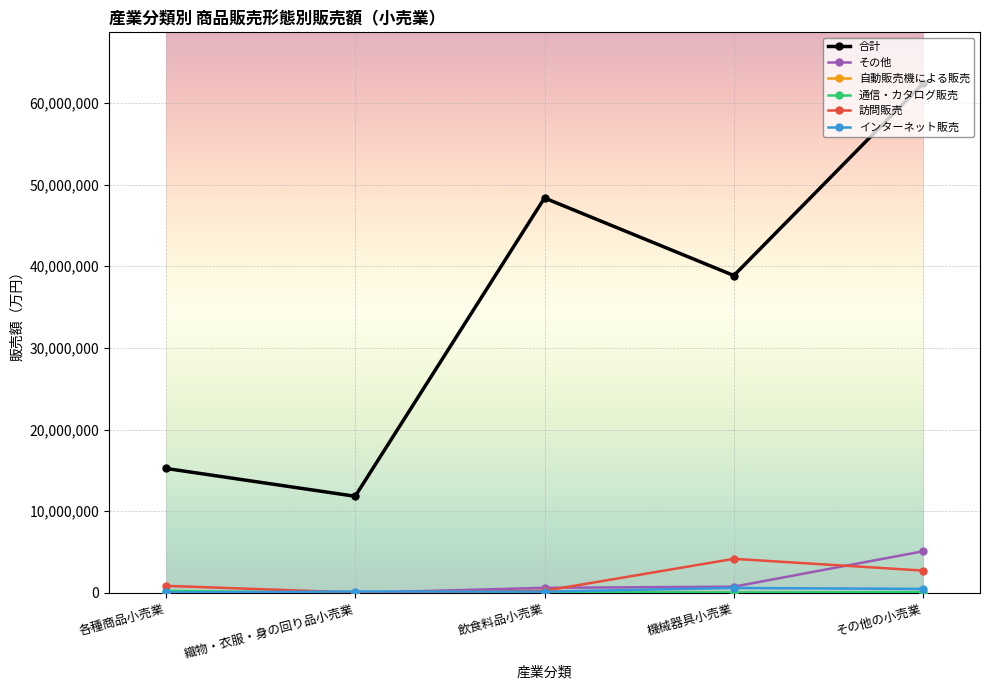

Which label corresponds to the largest value in the chart?

その他の小売業